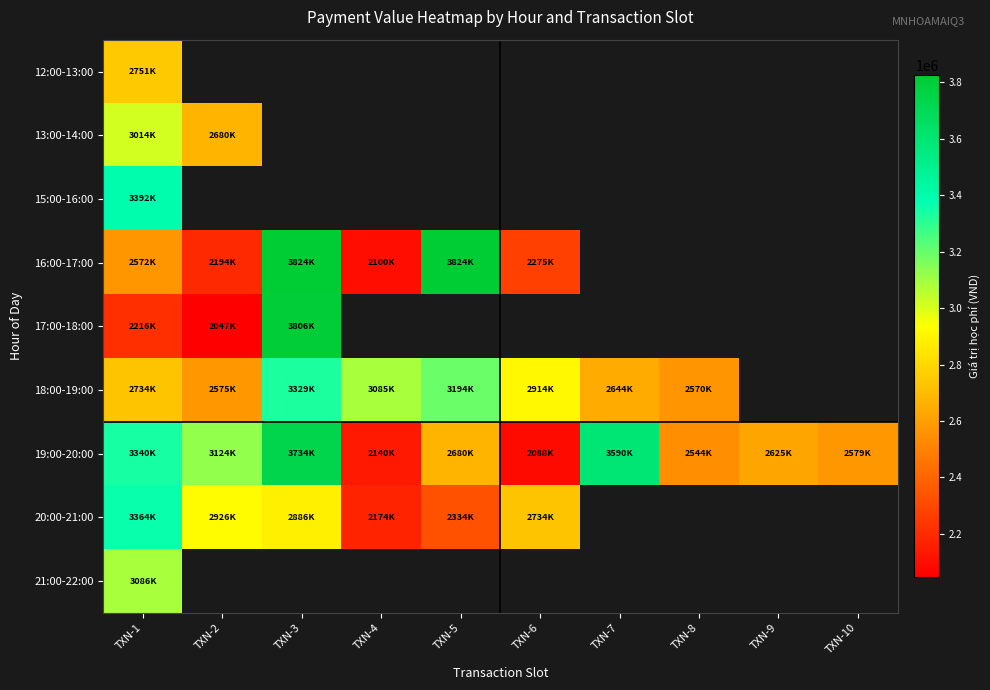

How many categories are shown in the chart?

10